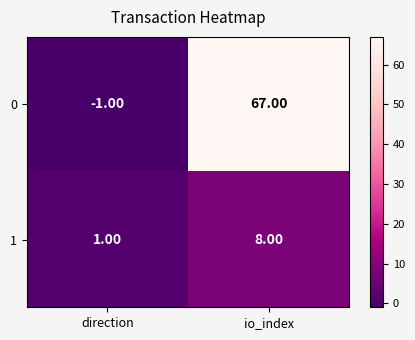

How many series are shown in this chart?

2